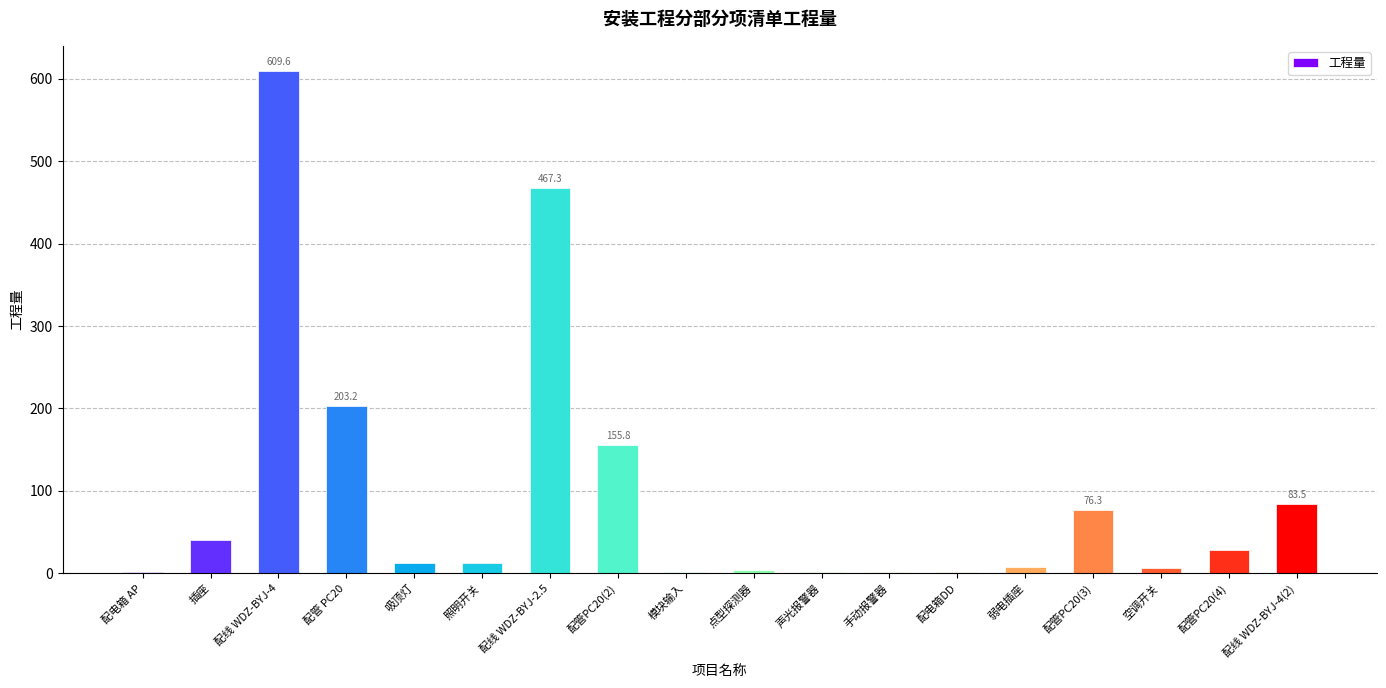

Which label corresponds to the largest value in the chart?

配线 WDZ-BYJ-4